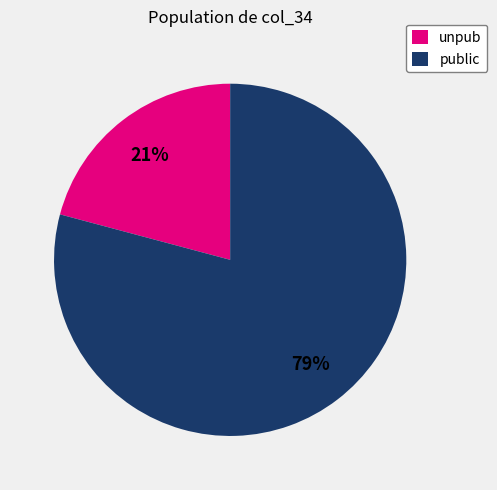

To the nearest percent, what is the difference between the unpub and public slice percentages?

58%